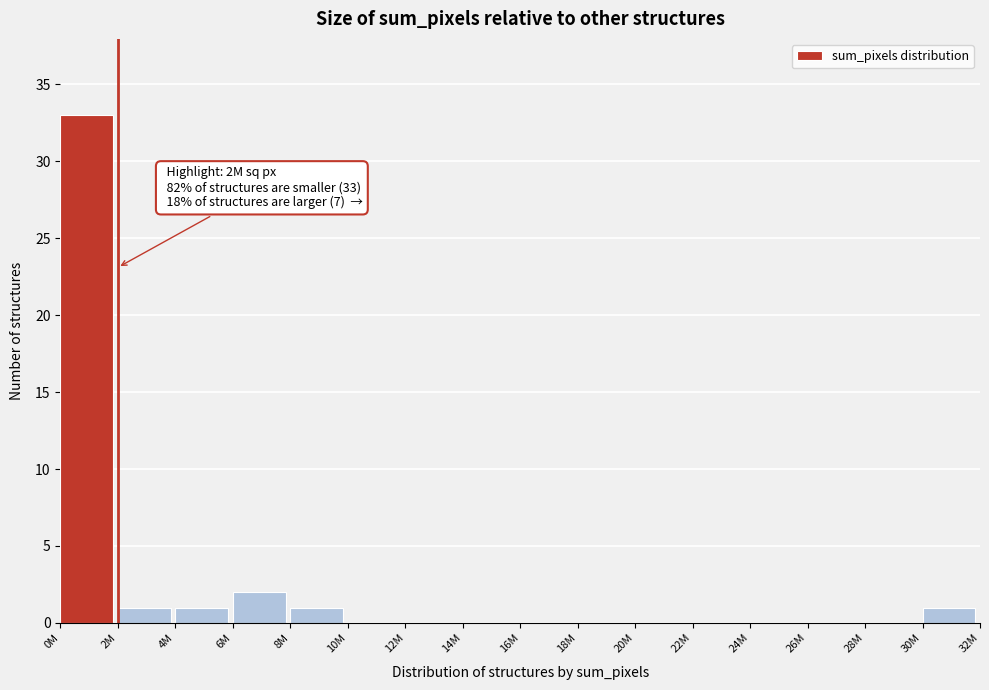

Reading left to right, extract all data points from this chart.

0M=33	2M=1	4M=1	6M=2	8M=1	10M=0	12M=0	14M=0	16M=0	18M=0	20M=0	22M=0	24M=0	26M=0	28M=0	30M=1